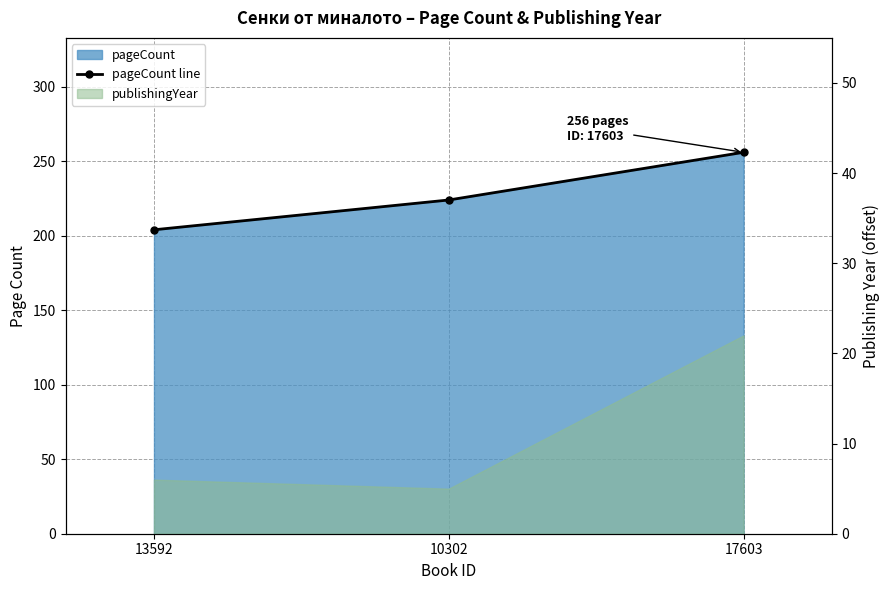

What is the smallest value displayed?

204